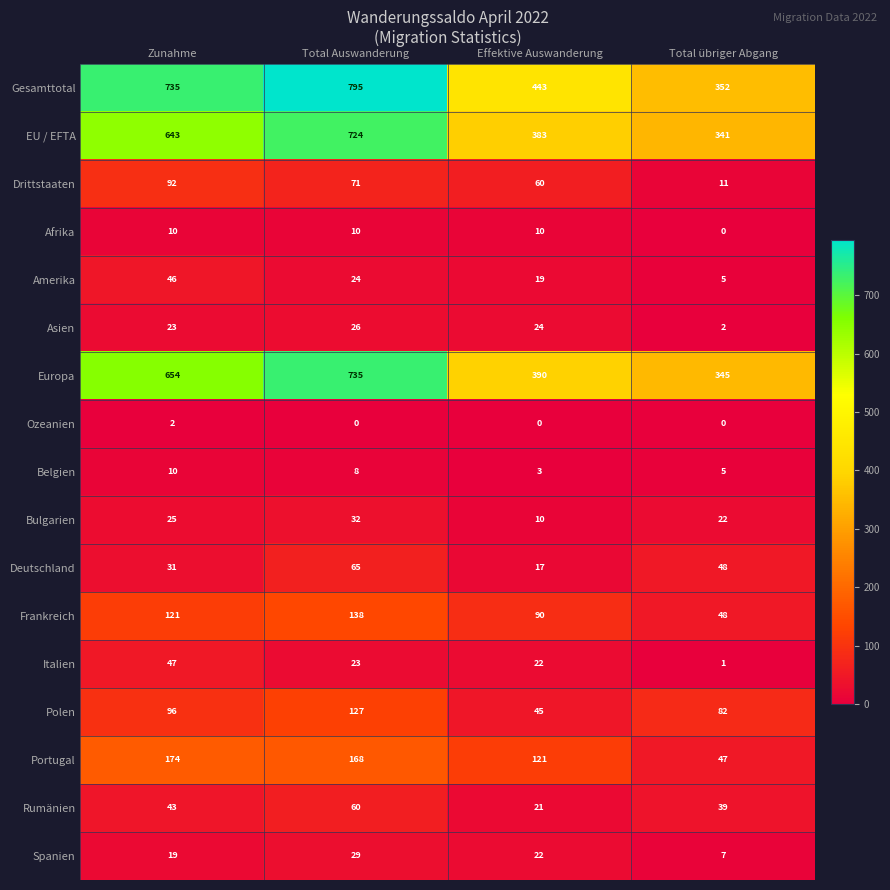

What is the lowest value of the Portugal series?

47